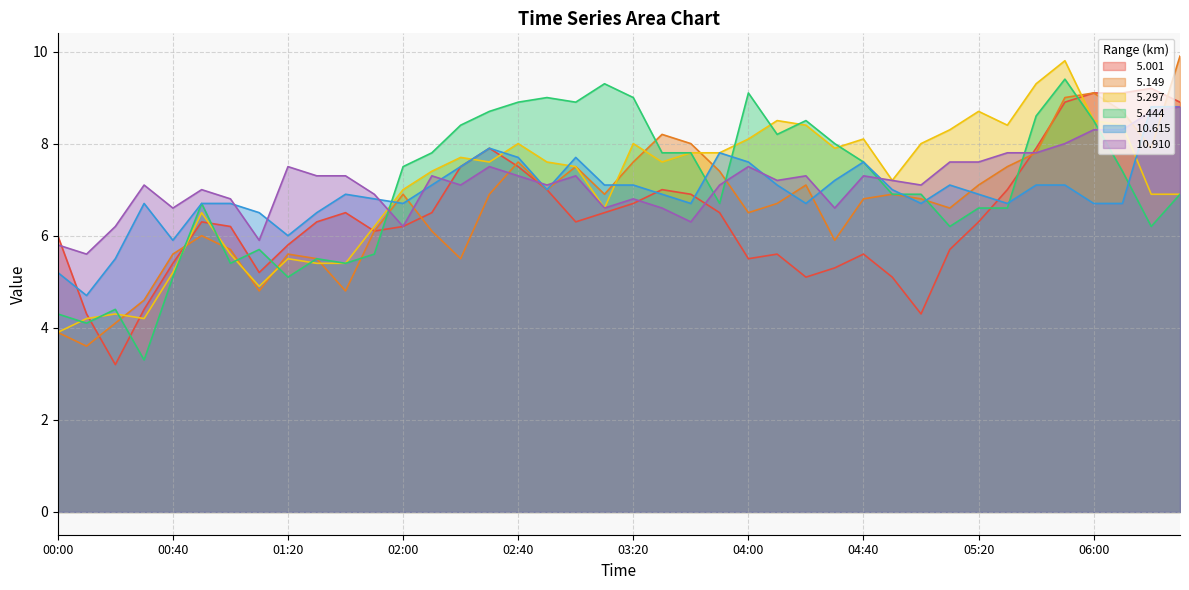

Which category has the lowest value across all series?

00:20